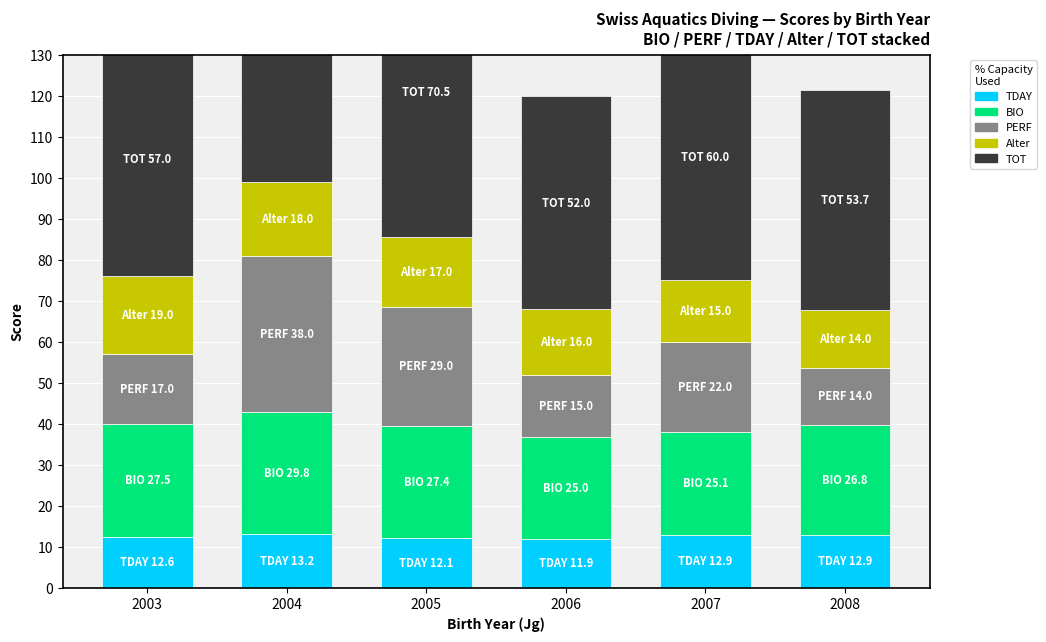

How many data points does each series have?

6